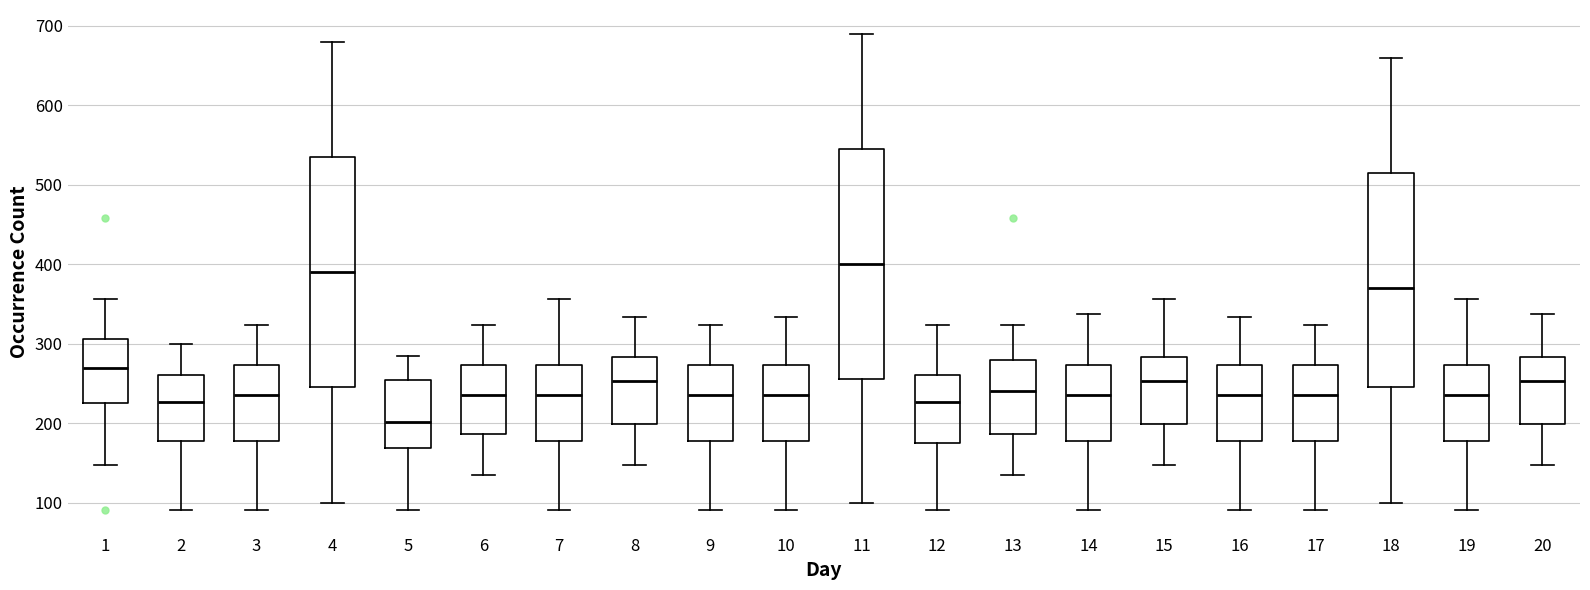

Reading left to right, transcribe this box plot: for each box, give where its median line is, the range the box spans, and where its two whiskers end, as read against the y-axis. The values are not printed on the chart, so give them approximately, as read against the axis.

1: median 270, box 230 to 310, whiskers 150 to 360
2: median 230, box 180 to 260, whiskers 90 to 300
3: median 240, box 180 to 270, whiskers 90 to 320
4: median 390, box 250 to 540, whiskers 100 to 680
5: median 200, box 170 to 250, whiskers 90 to 280
6: median 240, box 190 to 270, whiskers 140 to 320
7: median 240, box 180 to 270, whiskers 90 to 360
8: median 250, box 200 to 280, whiskers 150 to 330
9: median 240, box 180 to 270, whiskers 90 to 320
10: median 240, box 180 to 270, whiskers 90 to 330
11: median 400, box 260 to 550, whiskers 100 to 690
12: median 230, box 170 to 260, whiskers 90 to 320
13: median 240, box 190 to 280, whiskers 140 to 320
14: median 240, box 180 to 270, whiskers 90 to 340
15: median 250, box 200 to 280, whiskers 150 to 360
16: median 240, box 180 to 270, whiskers 90 to 330
17: median 240, box 180 to 270, whiskers 90 to 320
18: median 370, box 250 to 520, whiskers 100 to 660
19: median 240, box 180 to 270, whiskers 90 to 360
20: median 250, box 200 to 280, whiskers 150 to 340